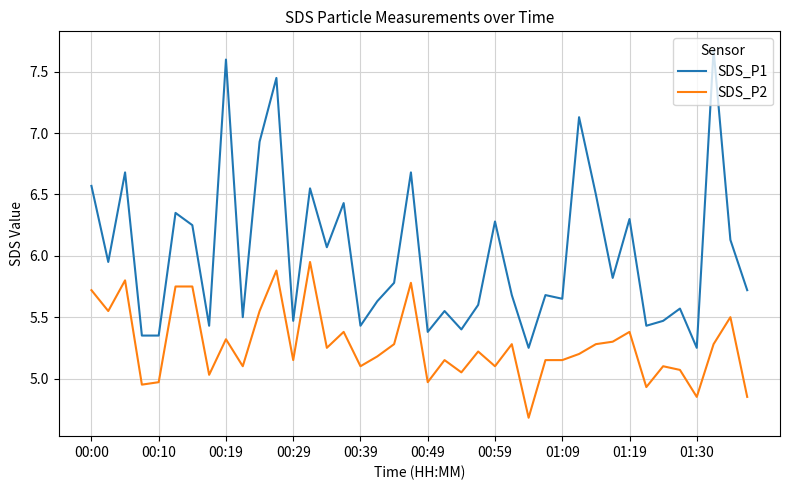

Rank the series by their maximum value, from highest to lowest.

SDS_P1, SDS_P2